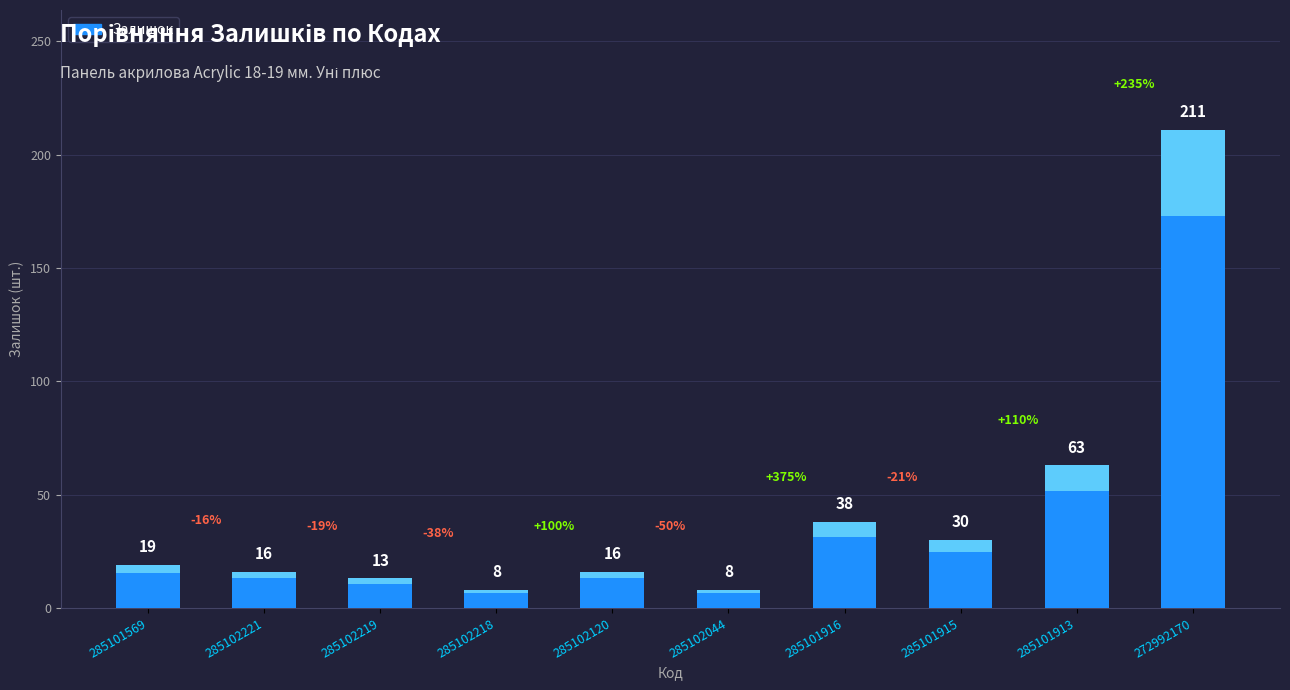

The chart shows a value of 12 at 285102044. True or false?

False